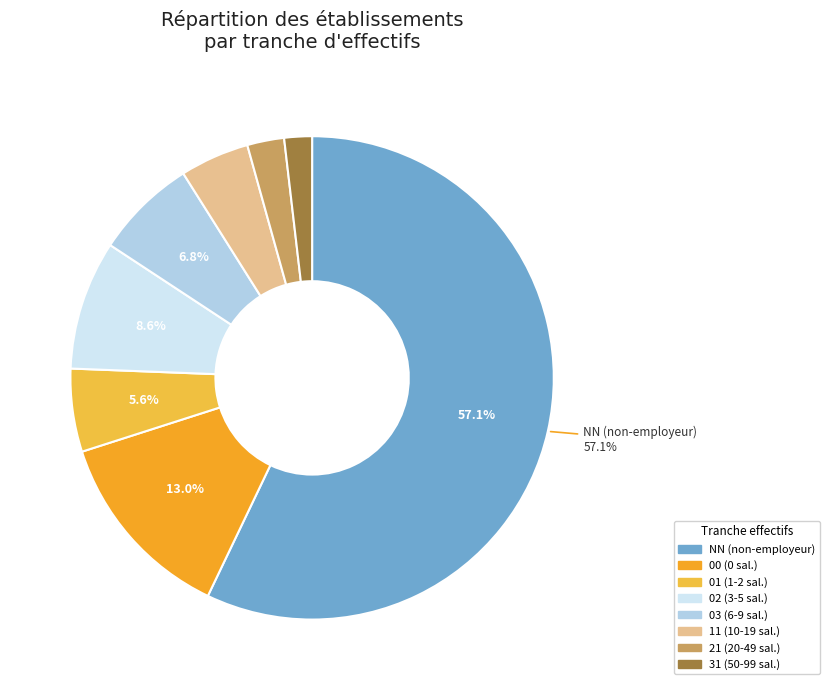

Does any single category account for the majority?

Yes